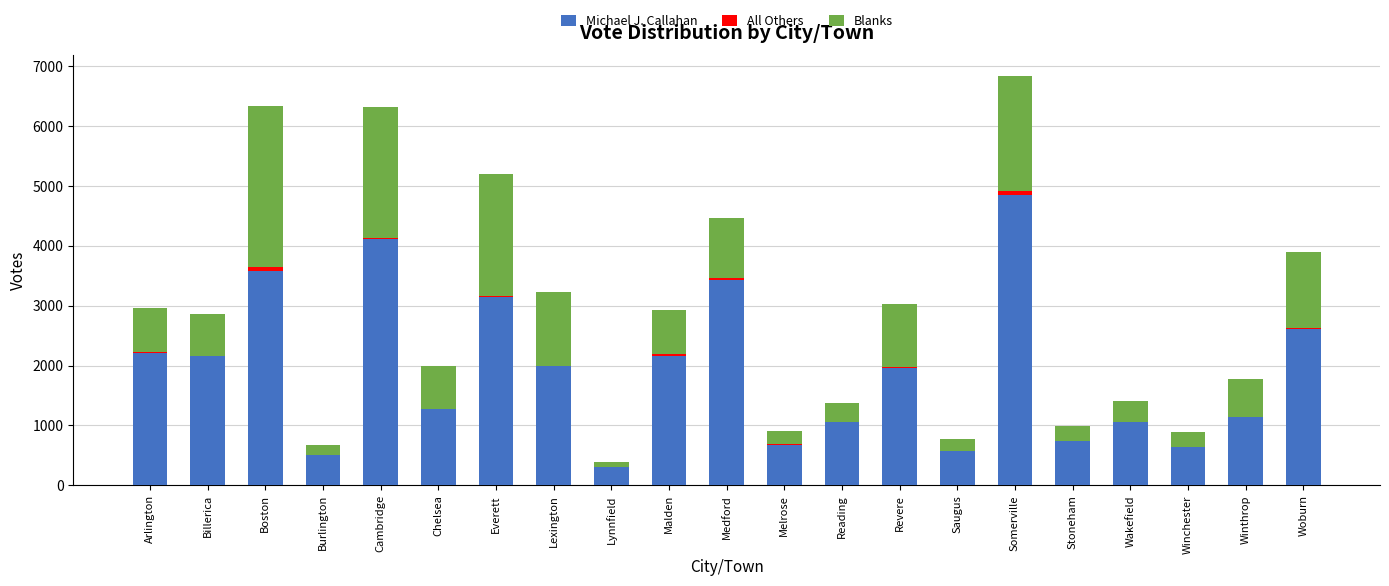

The value of Michael J. Callahan at Woburn is 1074. True or false?

False